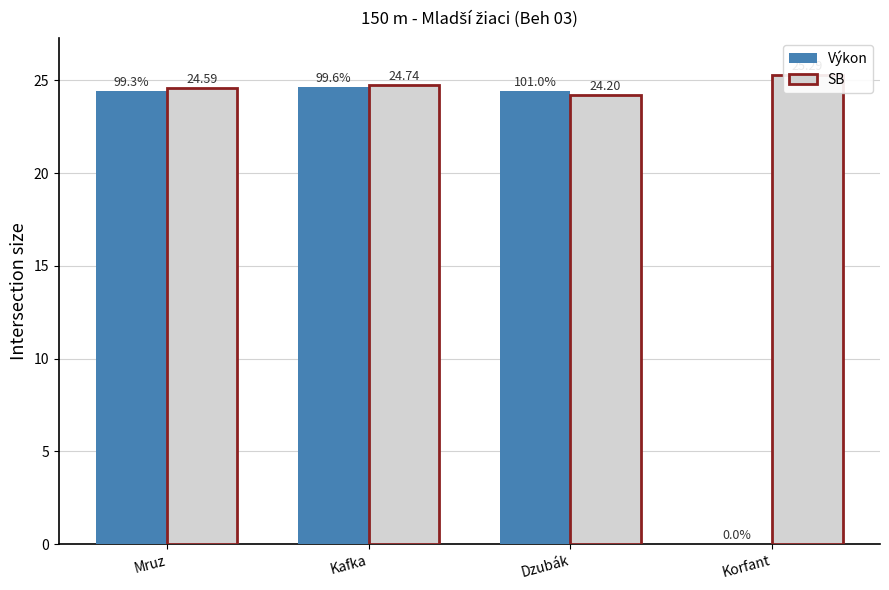

Which series has the largest range (max minus min)?

Výkon